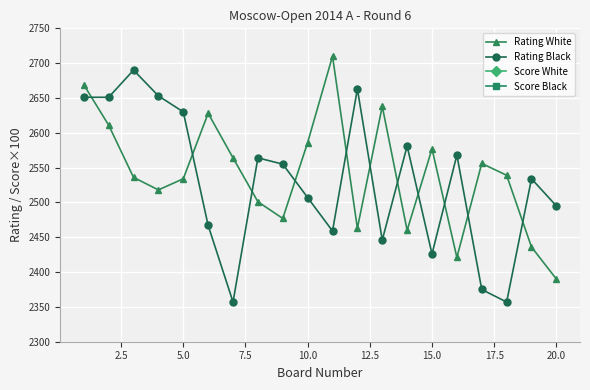

Rank the series by their maximum value, from highest to lowest.

Rating White, Rating Black, Score White, Score Black